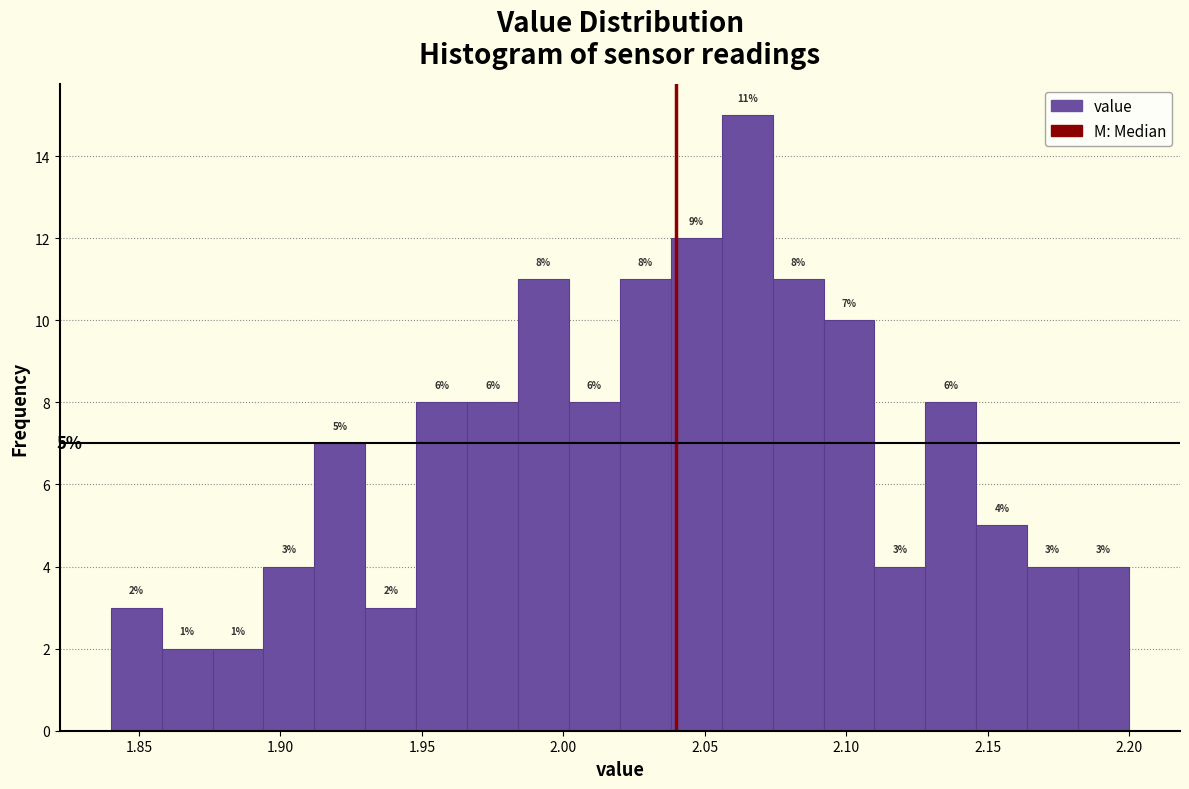

Read against the x-axis, roughly where is the centre of the tallest bar?

2.065